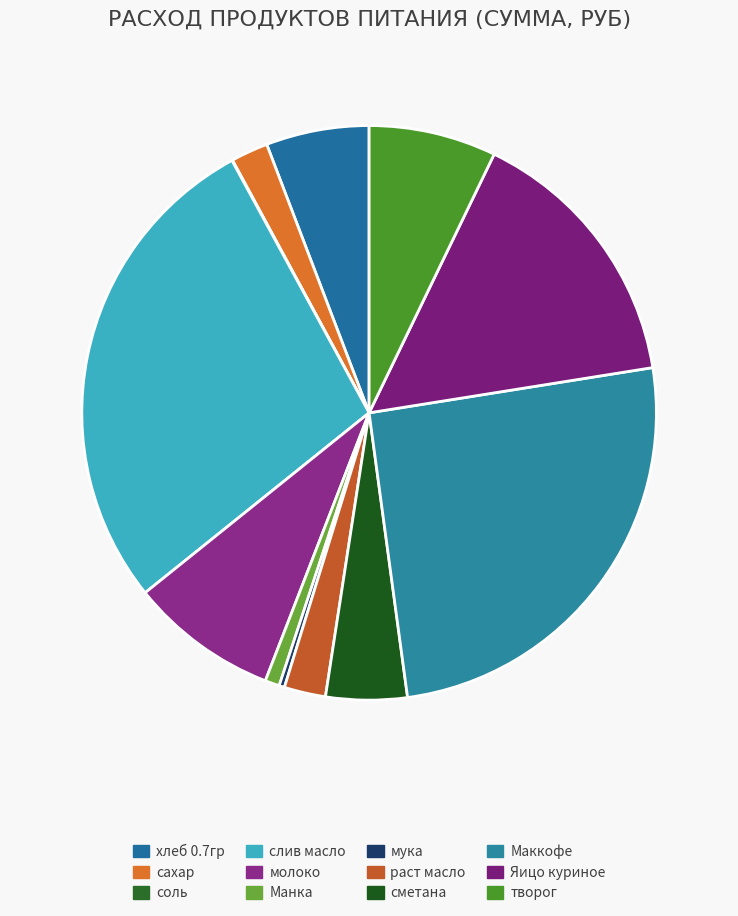

How many segments does this pie chart have?

12